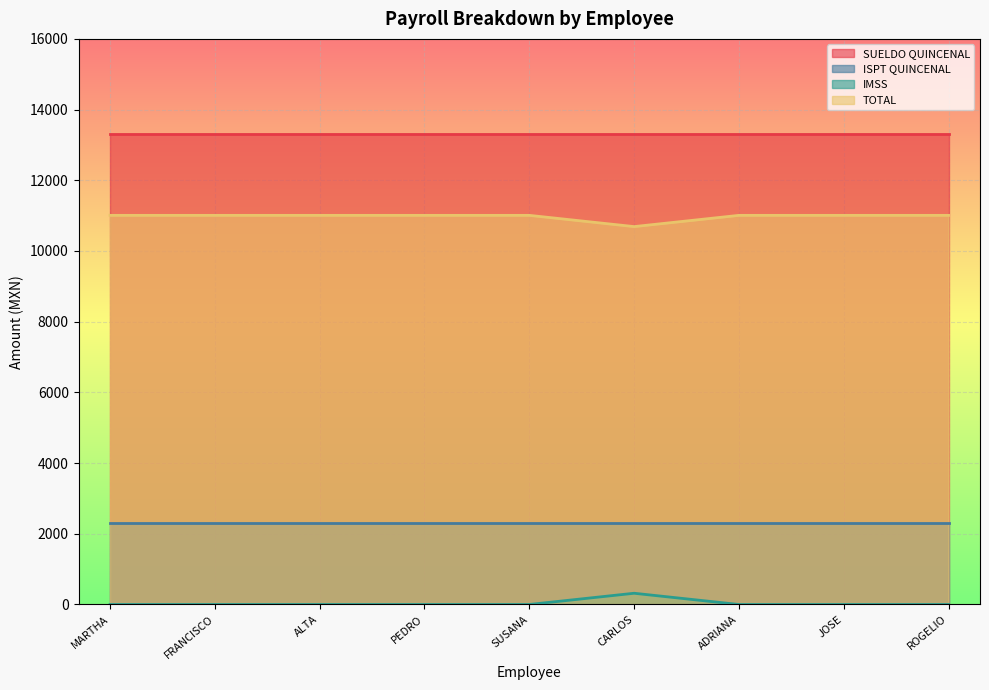

What is the average value of the TOTAL series?

10973